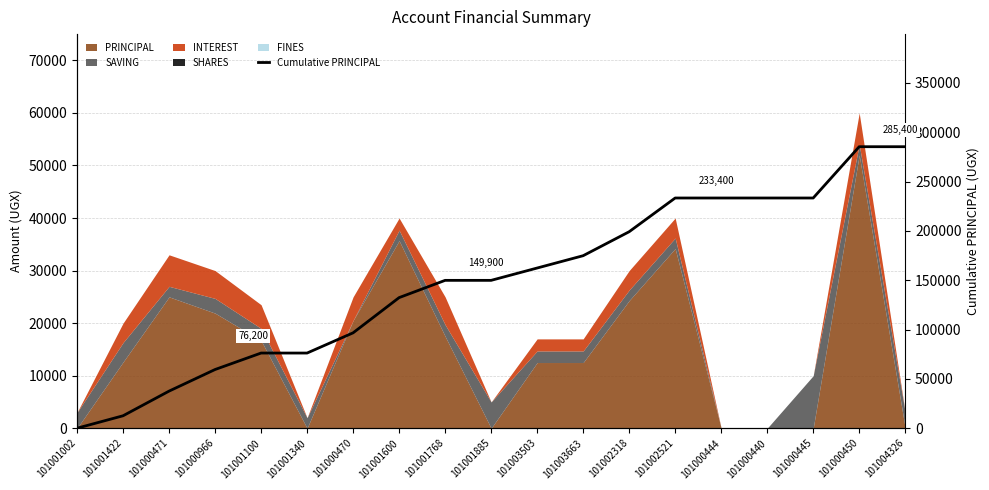

Reading right to left, list all the values displayed in this chart.

101004326=285400	101000450=285400	101000445=233400	101000440=233400	101000444=233400	101002521=233400	101002318=199200	101003663=174900	101003503=162400	101001885=149900	101001768=149900	101001600=132400	101000470=96700	101001340=76200	101001100=76200	101000966=59500	101000471=37600	101001422=12600	101001002=0